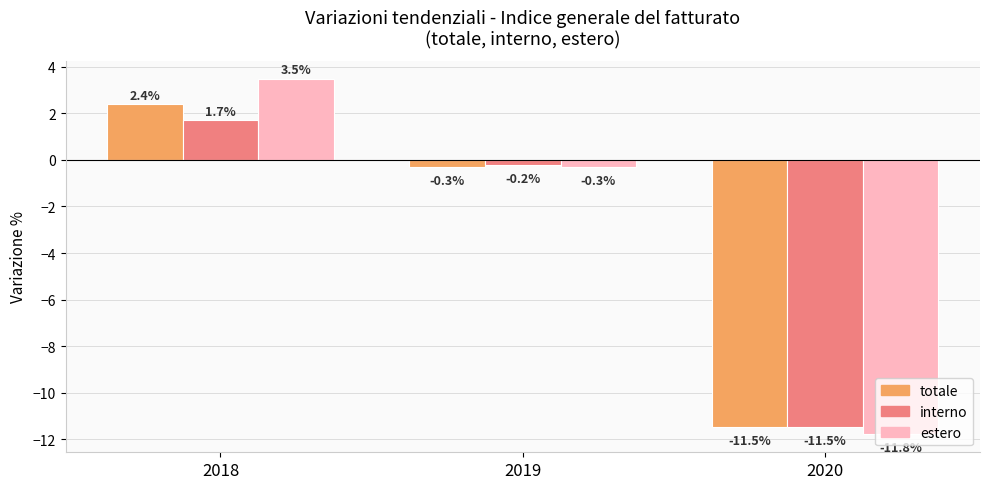

Between 2018 and 2020, which series saw the biggest shift?

estero